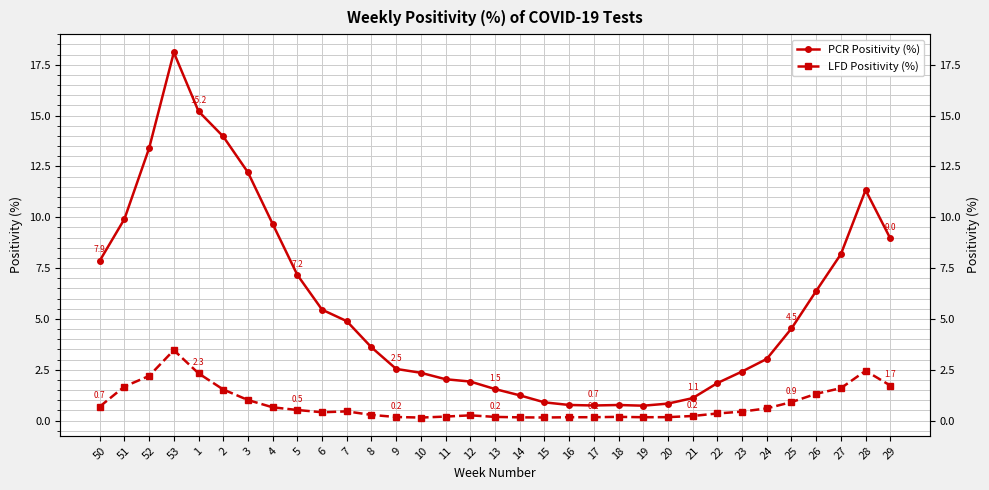

At which category does PCR Positivity (%) reach its first local valley?

17